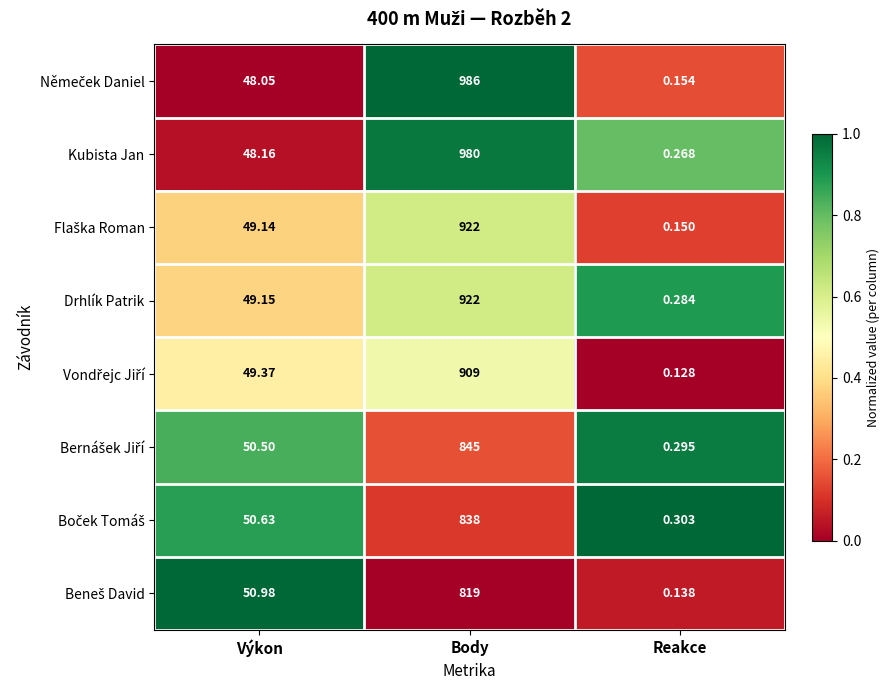

At which category is the sum across all series the highest?

Body